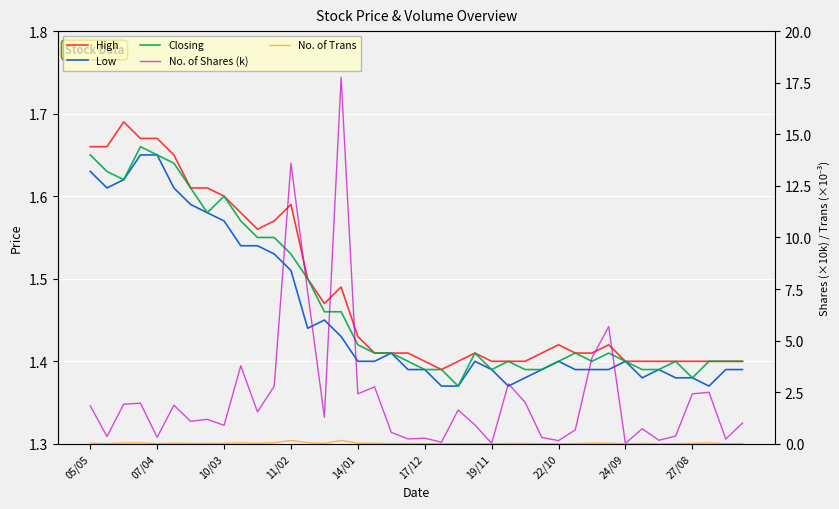

What is the maximum value shown in the chart?

17.8